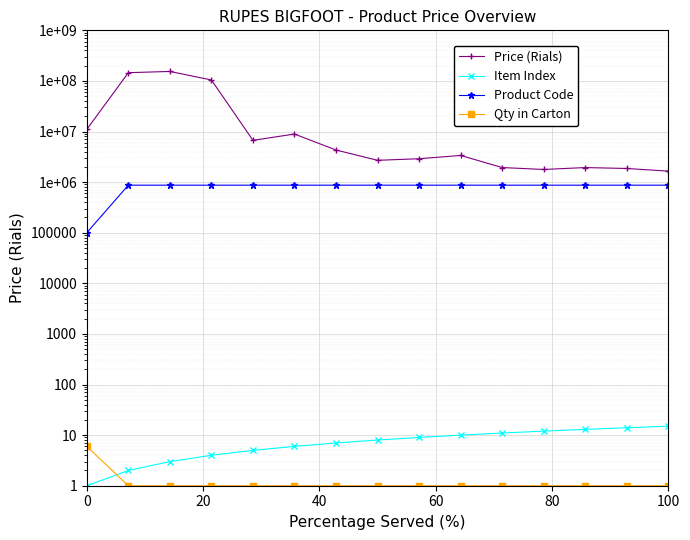

Which series changed the most between 9 and 12?

Price (Rials)